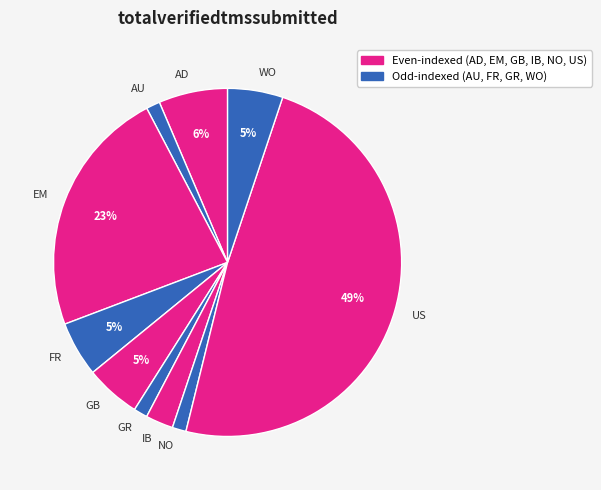

Is there any slice that represents more than half of the pie?

No